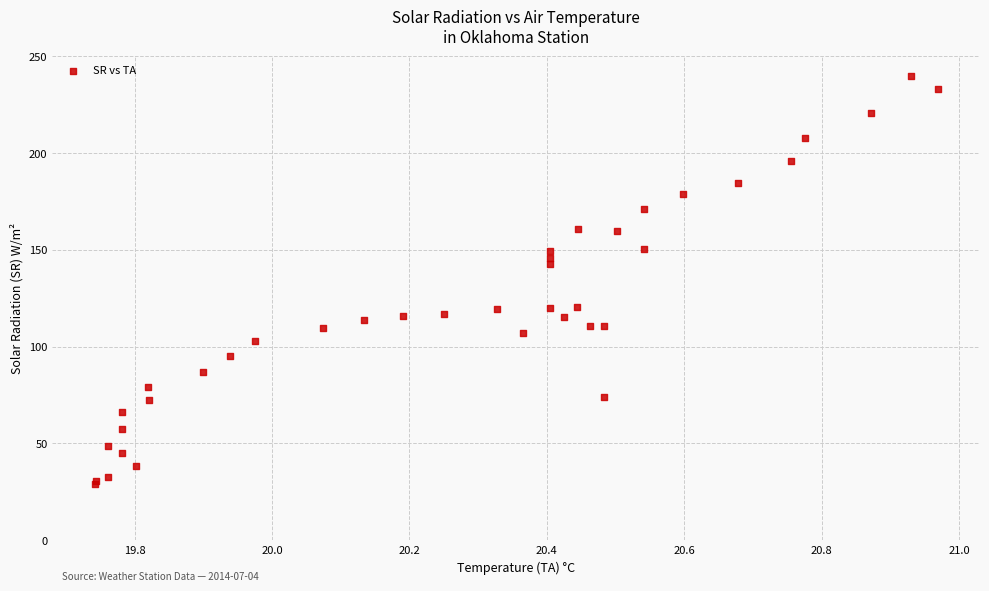

What Y value in the scatter plot is closest to 134?

142.7